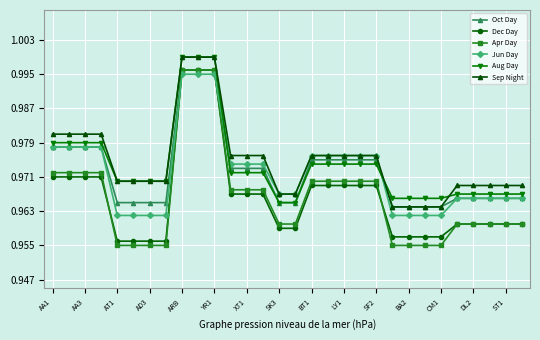

How many Oct Day values are between 0 and 1?

30